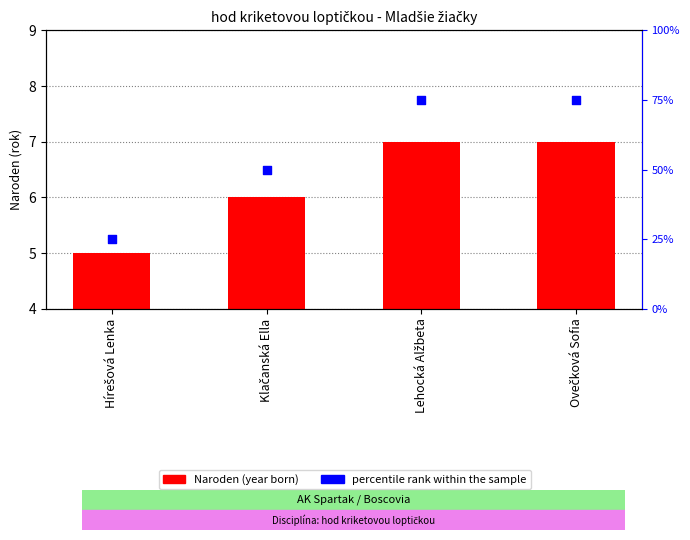

What is the total value across all series at Lehocká Alžbeta?

82